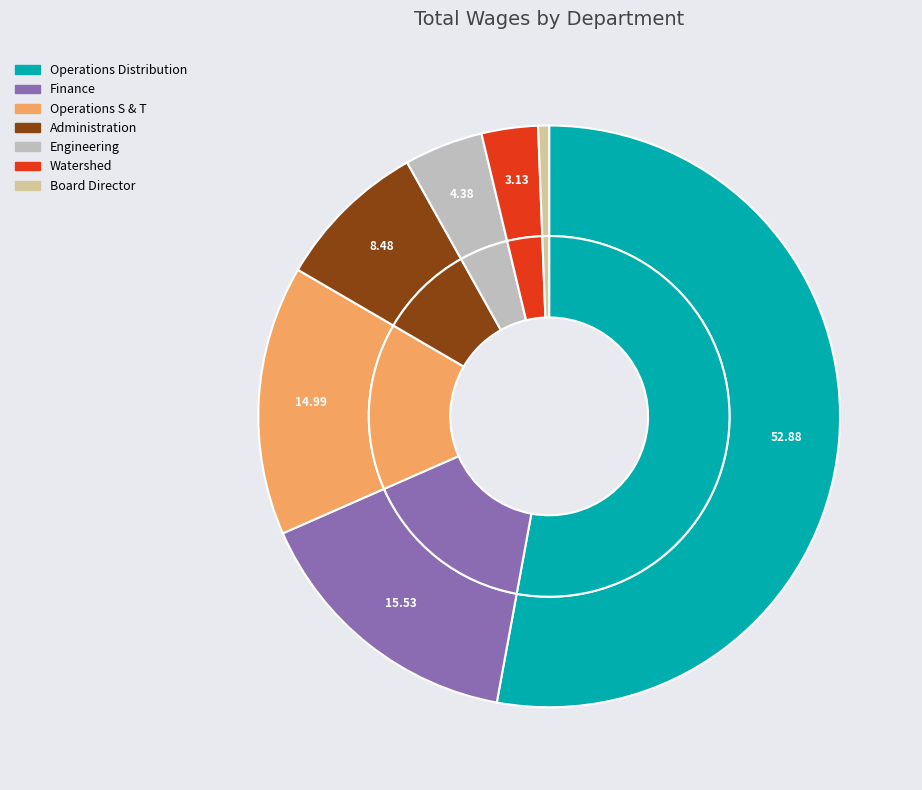

To the nearest percent, what is the difference between the Finance and Watershed slice percentages?

12%